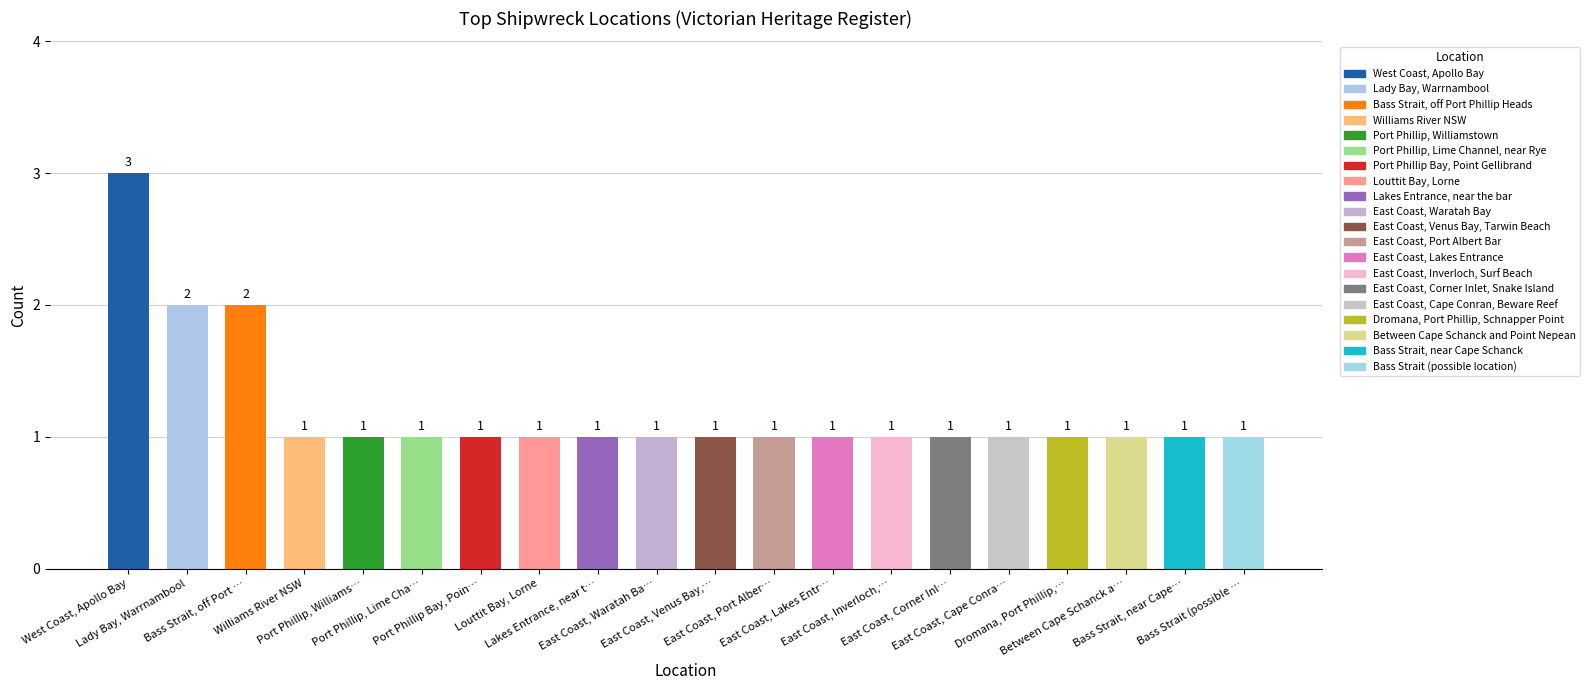

What is the sum of all values?

24